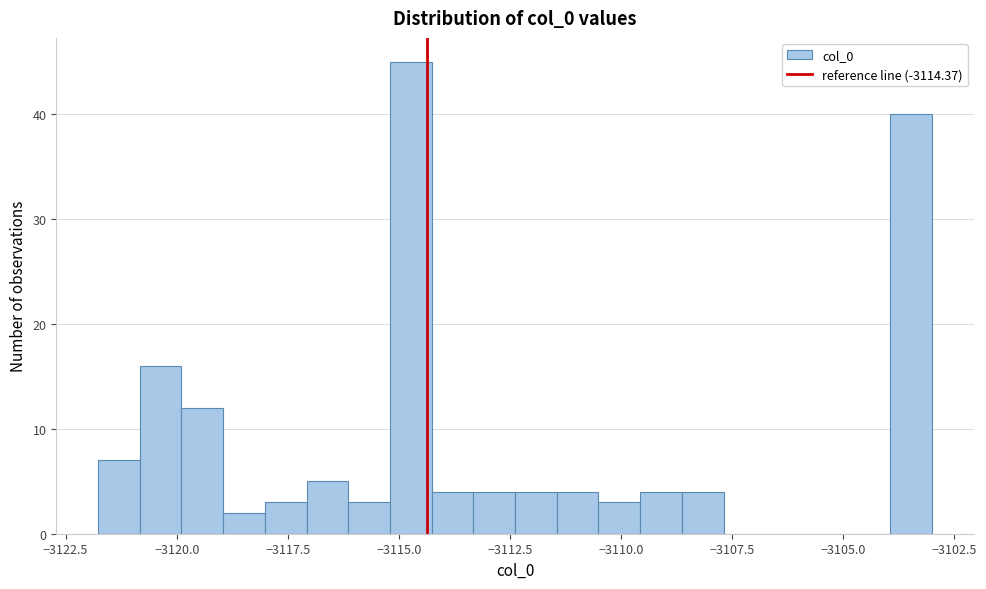

Around what value on the x-axis is the tallest bar? Give the approximate position of its centre, as read against the axis.

-3114.5